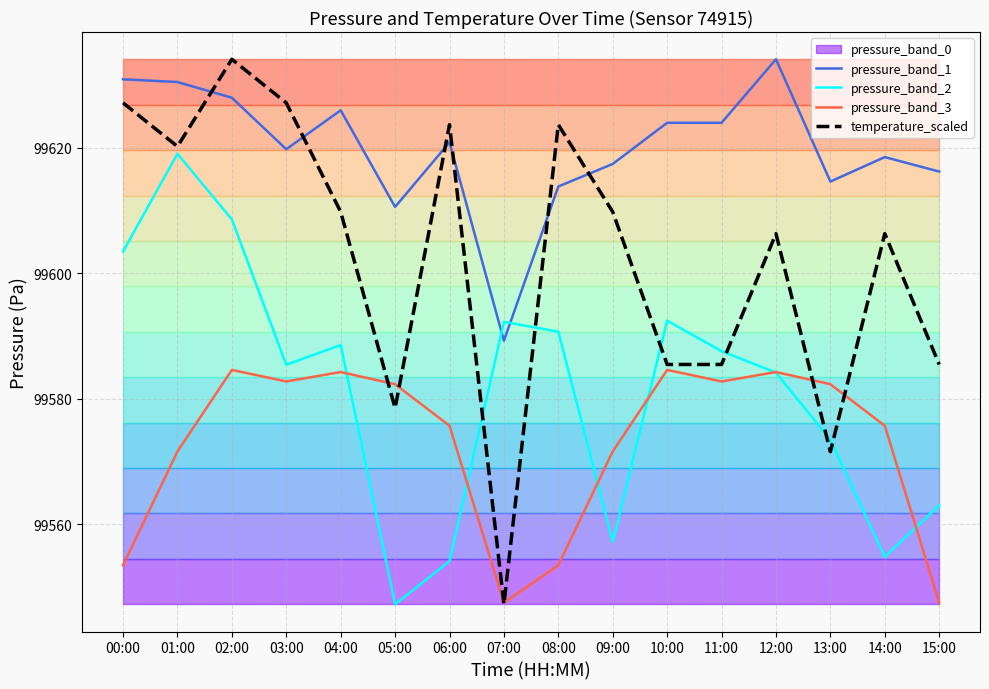

Which series has the widest spread of values?

temperature_scaled